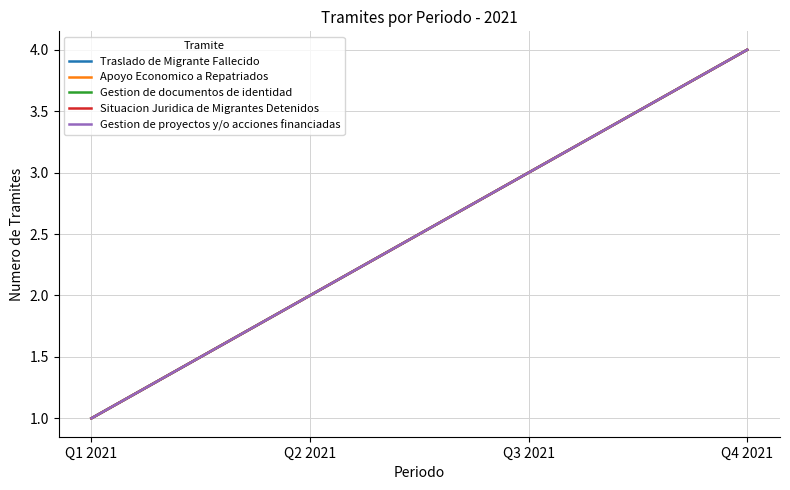

Does the chart have visible grid lines?

Yes